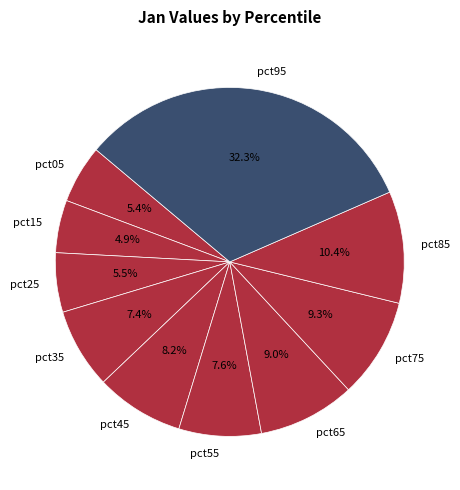

What percentage do pct25 and pct05 together represent?

10.9%